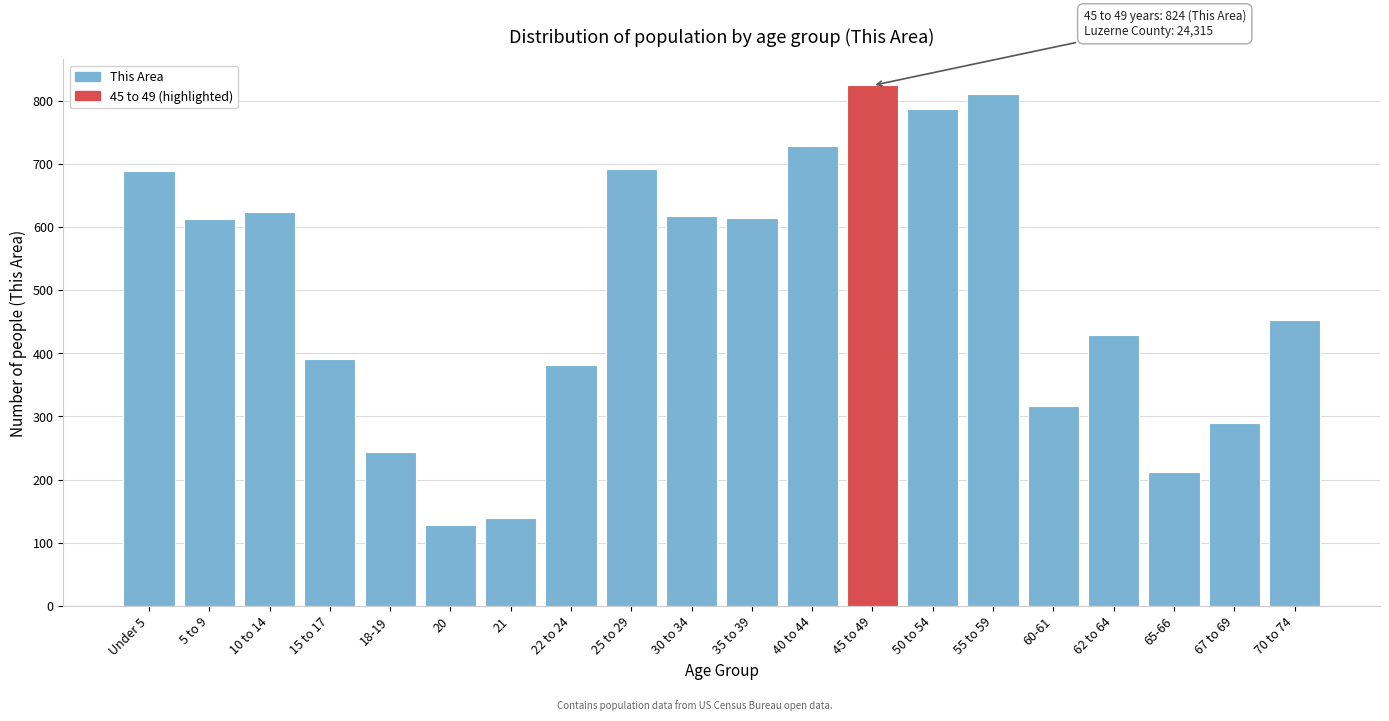

At which label is the value closest to 476?

70 to 74